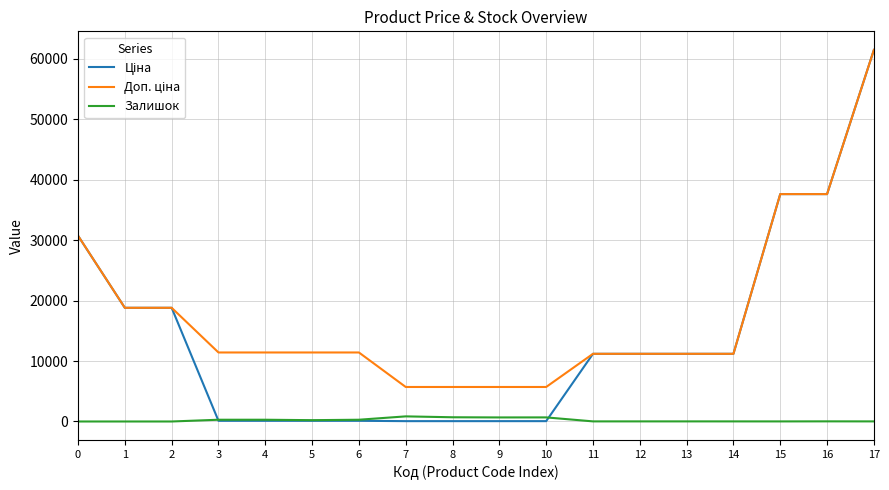

What is the greatest value displayed?

61434.3